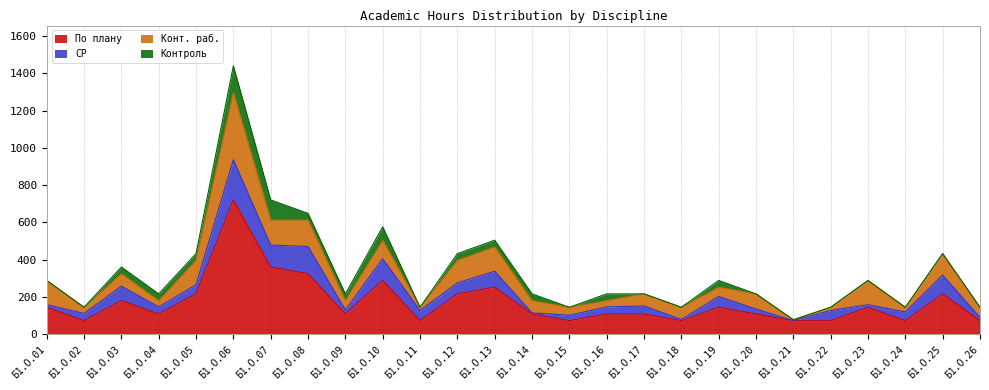

What is the minimum value for Конт. раб.?

5